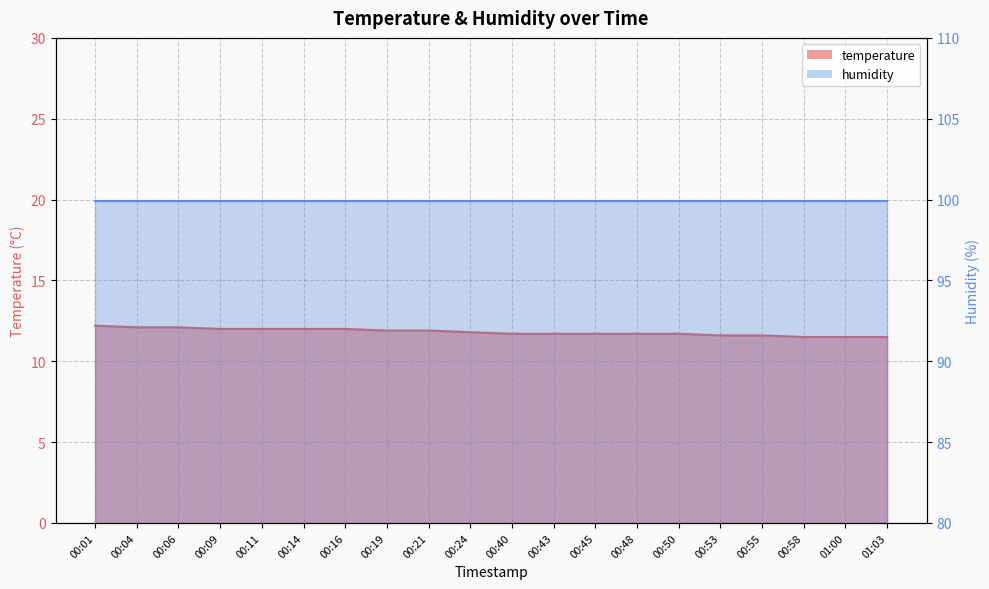

Count the number of categories in the chart.

20